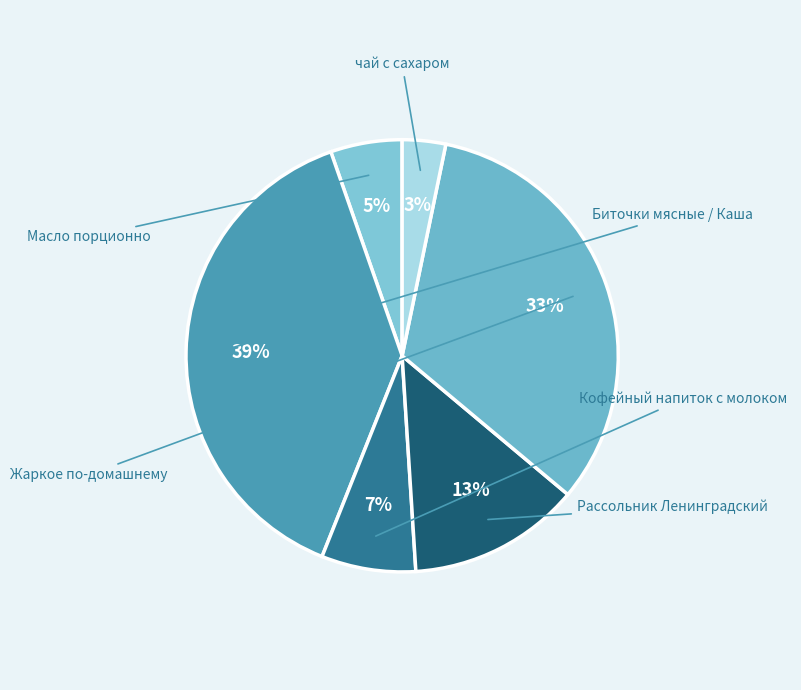

Which category has the biggest portion of the pie?

Биточки мясные / Каша